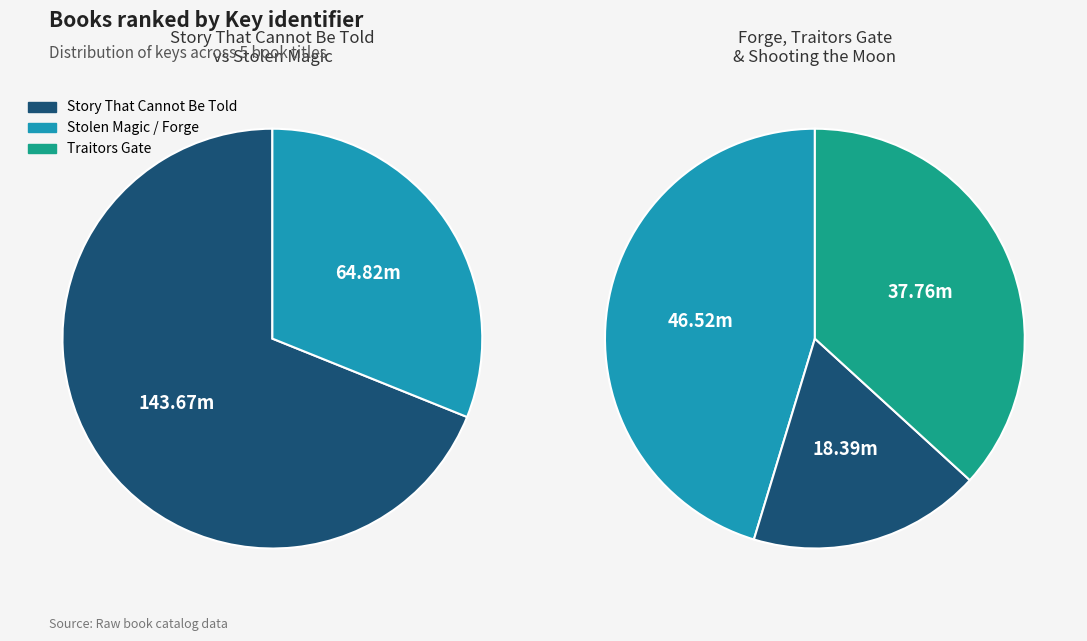

What percentage is NOT represented by Forge?

85.1%